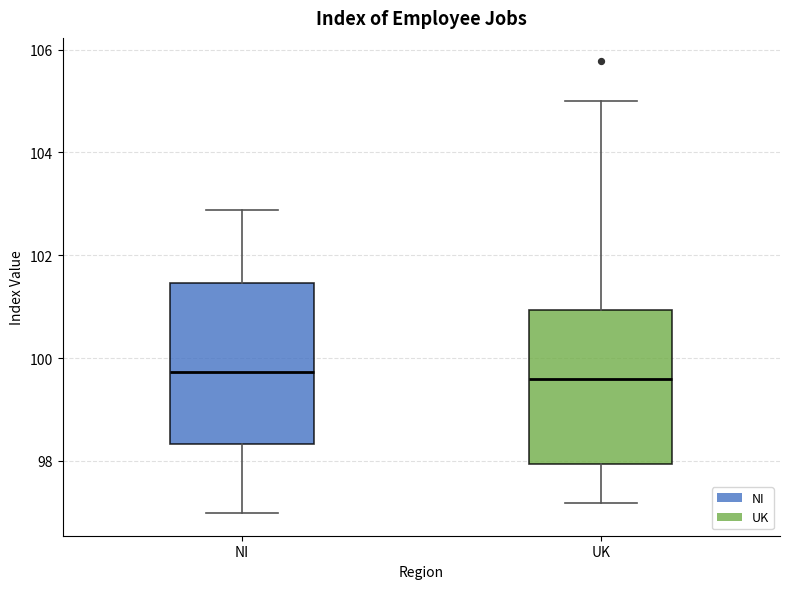

Reading left to right, transcribe this box plot: for each box, give where its median line is, the range the box spans, and where its two whiskers end, as read against the y-axis. The values are not printed on the chart, so give them approximately, as read against the axis.

NI: median 99.8, box 98.4 to 101.4, whiskers 97.0 to 102.8
UK: median 99.6, box 98.0 to 101.0, whiskers 97.2 to 105.0